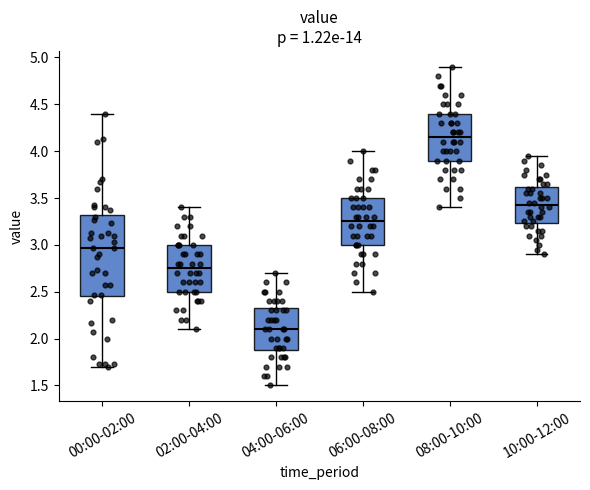

Which box is the tallest, from its lower edge to its upper edge?

00:00-02:00